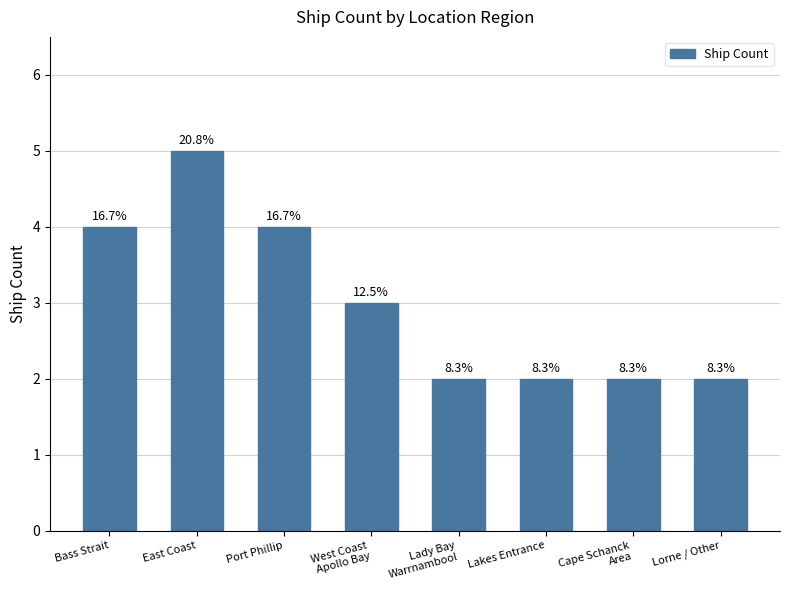

How many bars are there in total?

8